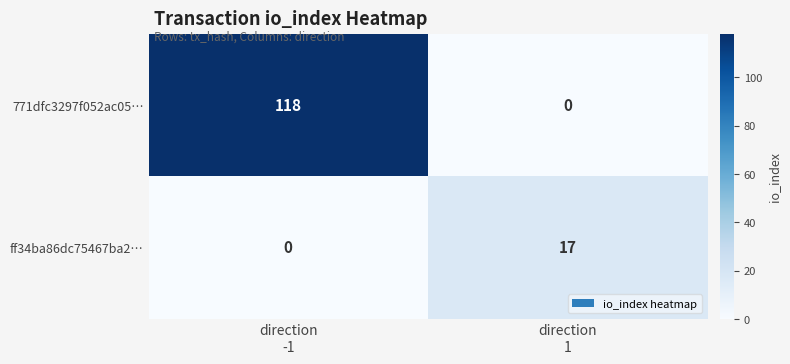

List the series in order of their peak value, highest first.

771dfc3297f052ac05…, ff34ba86dc75467ba2…